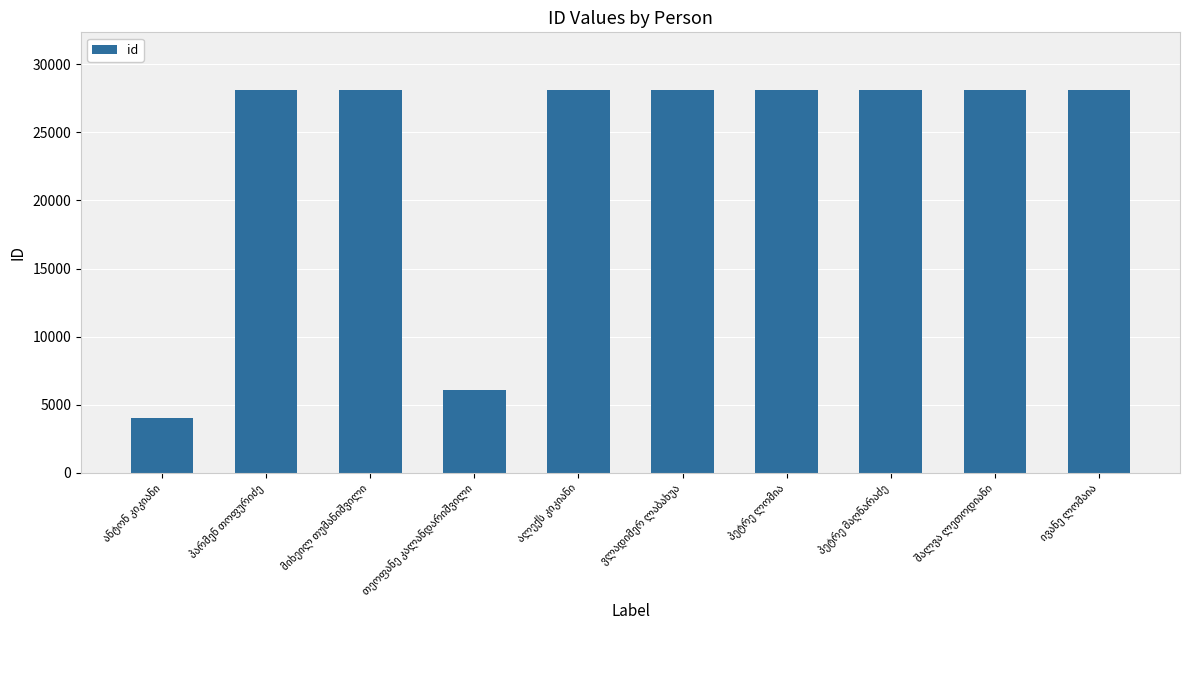

What is the greatest value displayed?

28142